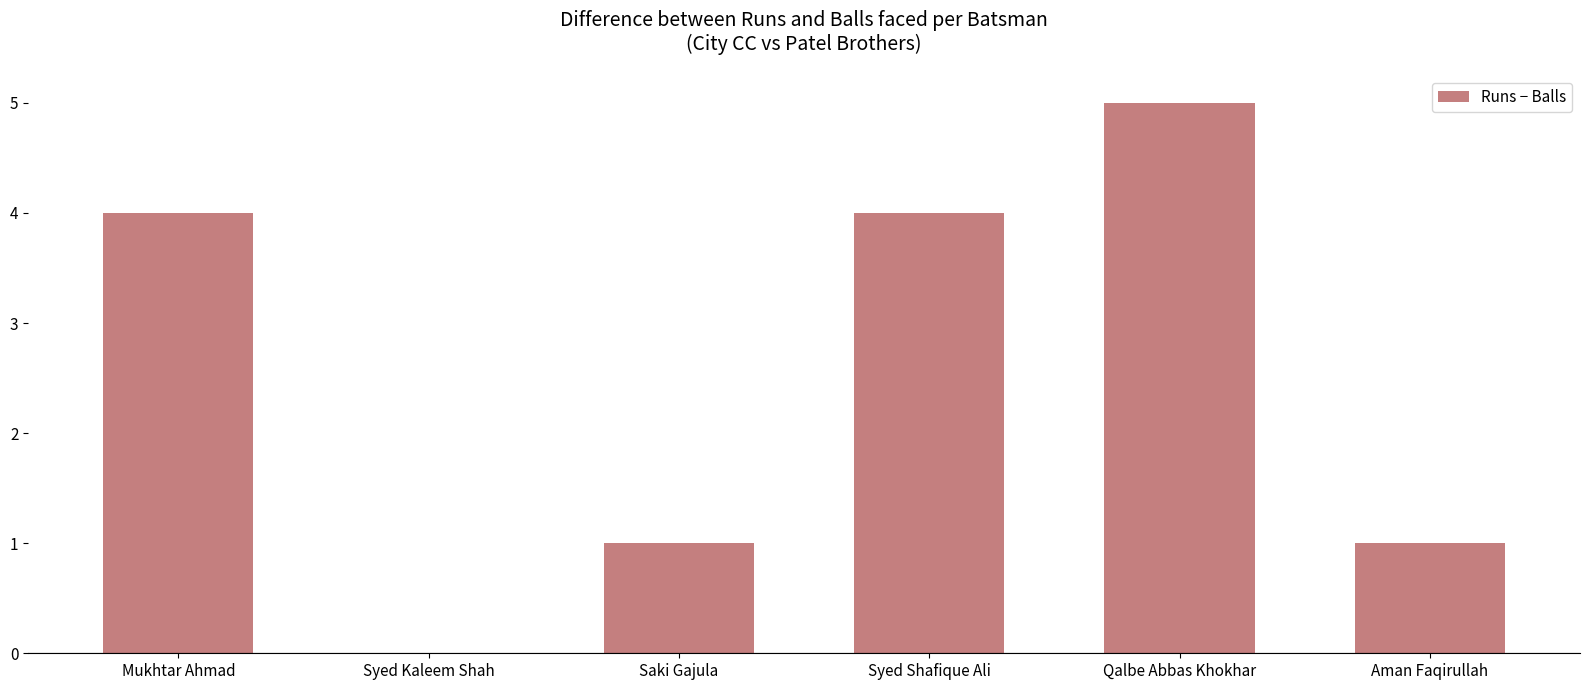

How many data points does each series have?

6